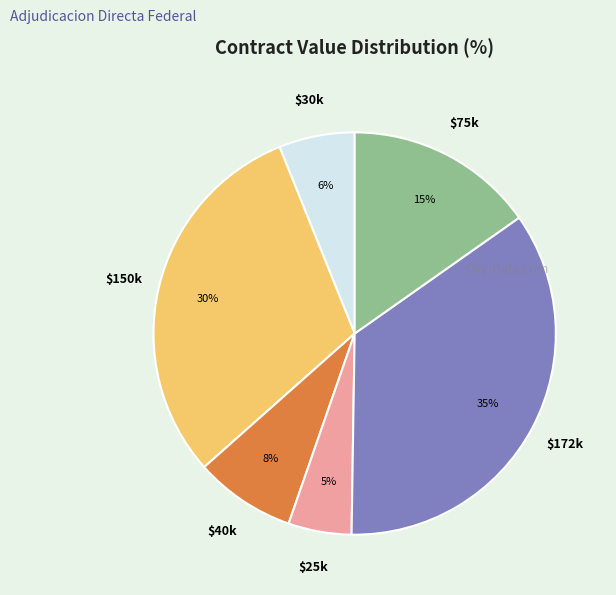

To the nearest percent, what is the difference between the largest and smallest slice percentages?

30%